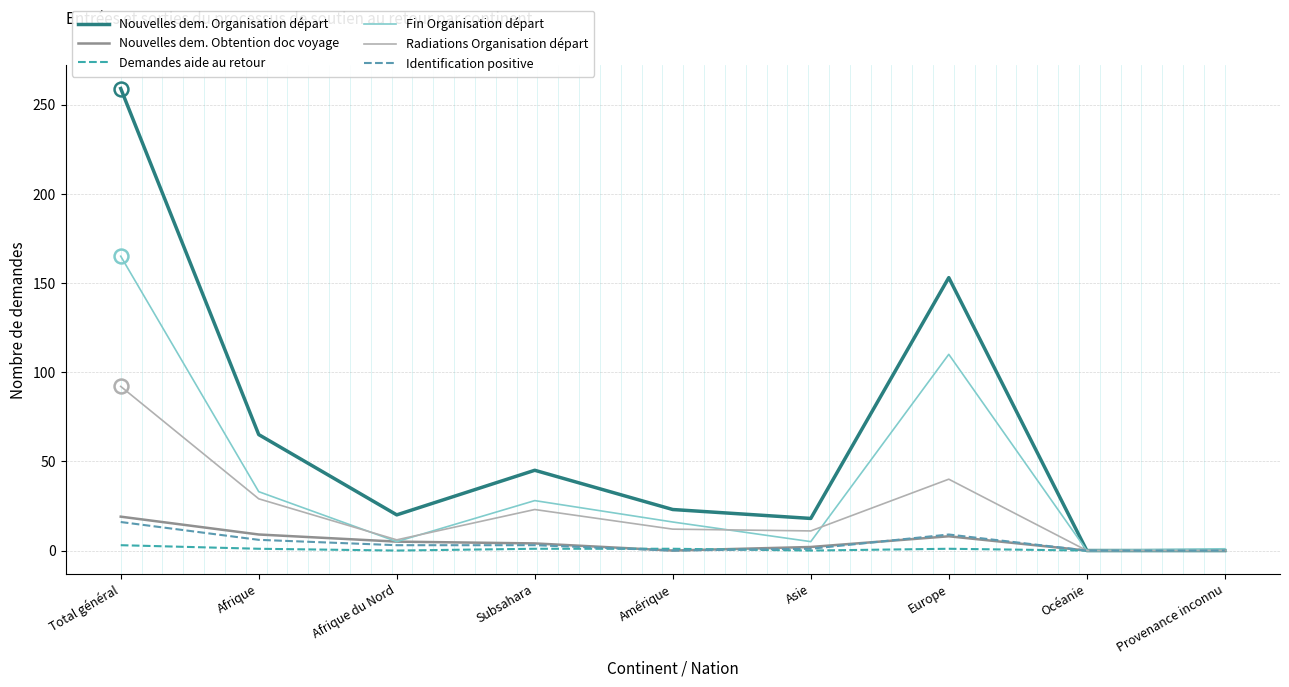

What are all the series names shown in the legend?

Nouvelles dem. Organisation départ, Nouvelles dem. Obtention doc voyage, Demandes aide au retour, Fin Organisation départ, Radiations Organisation départ, Identification positive